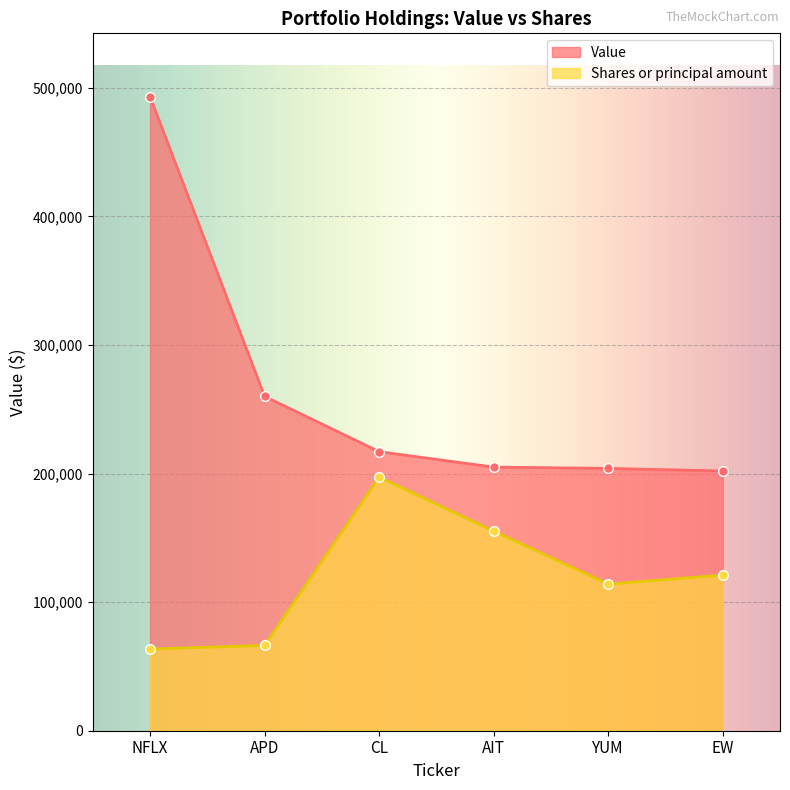

True or false: Value and Shares or principal amount cross at least once.

False